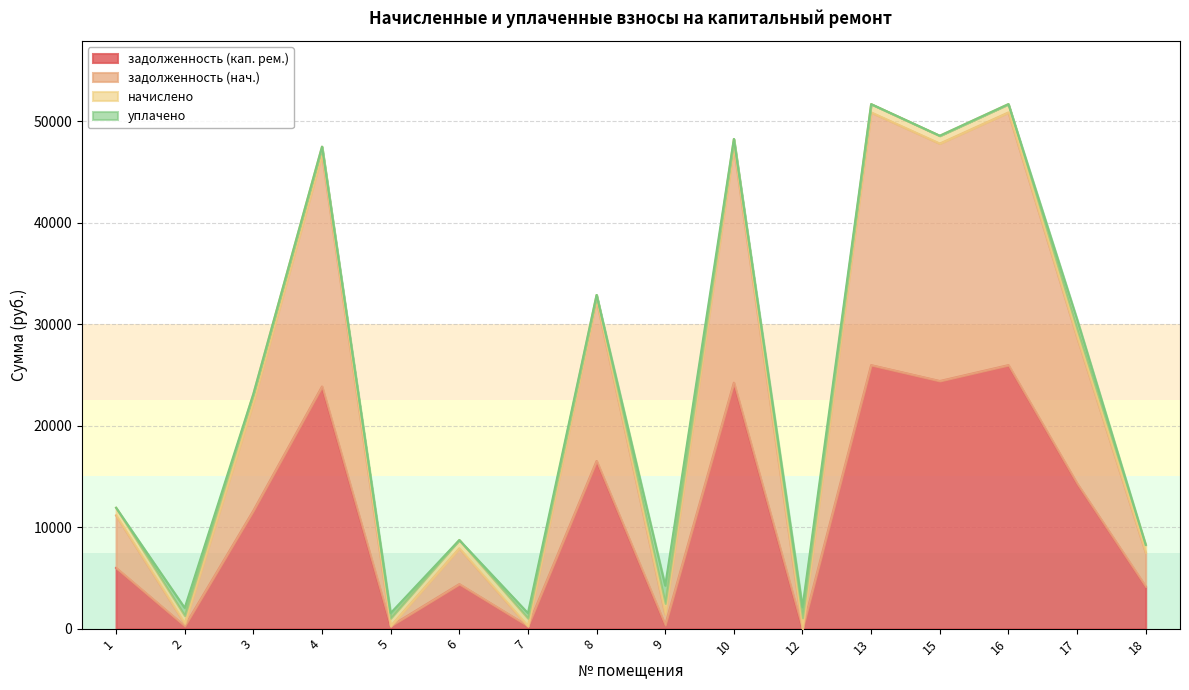

True or false: задолженность (кап. рем.) has more than 0 points higher than both neighbors.

True